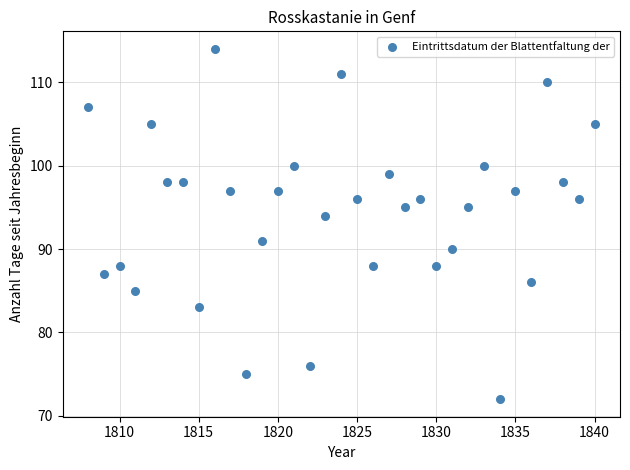

What is the range of X values (max minus min)?

32